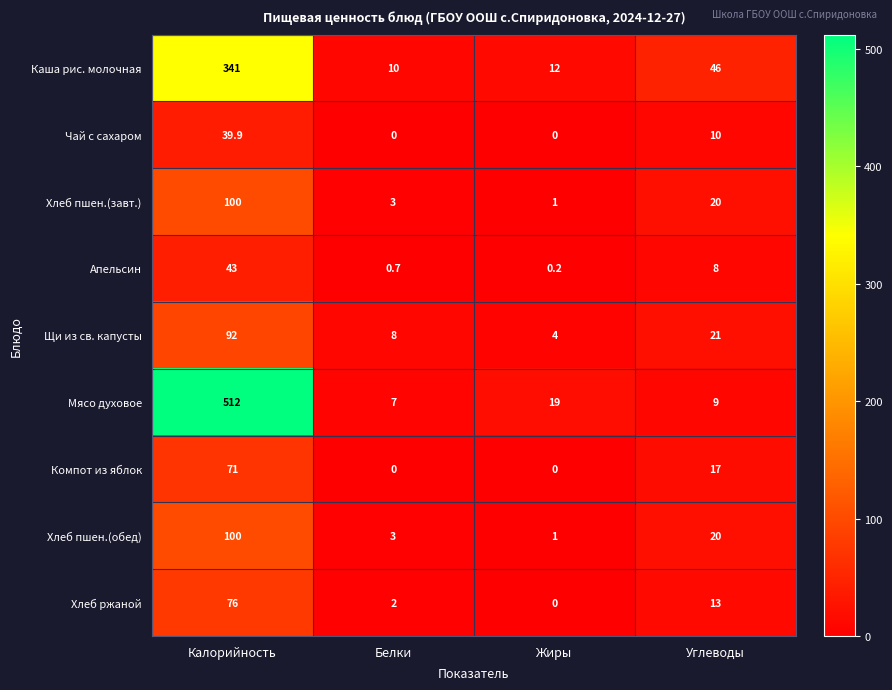

At how many categories does at least one series exceed 24?

2